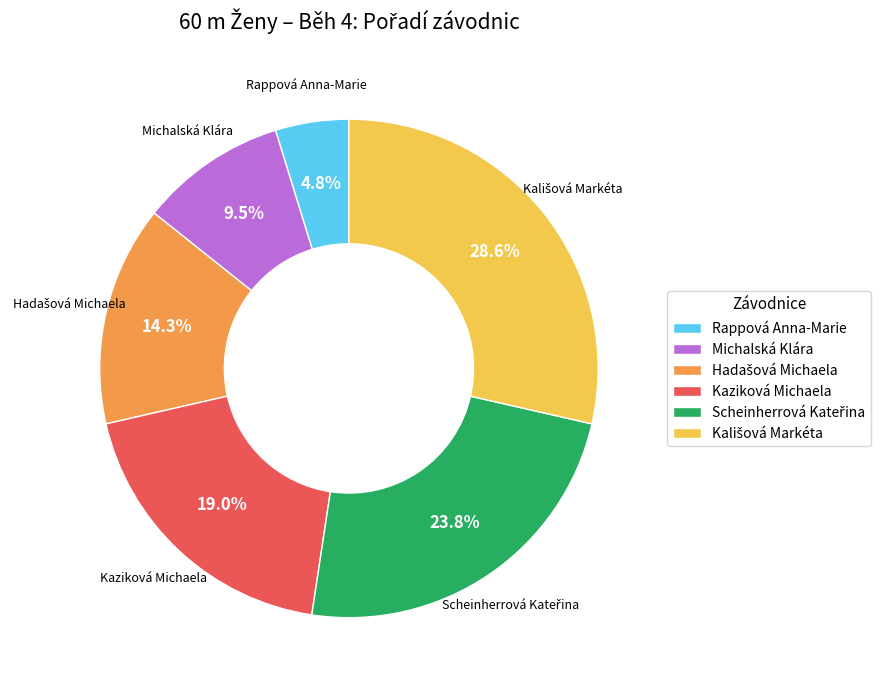

Does any single category account for the majority?

No